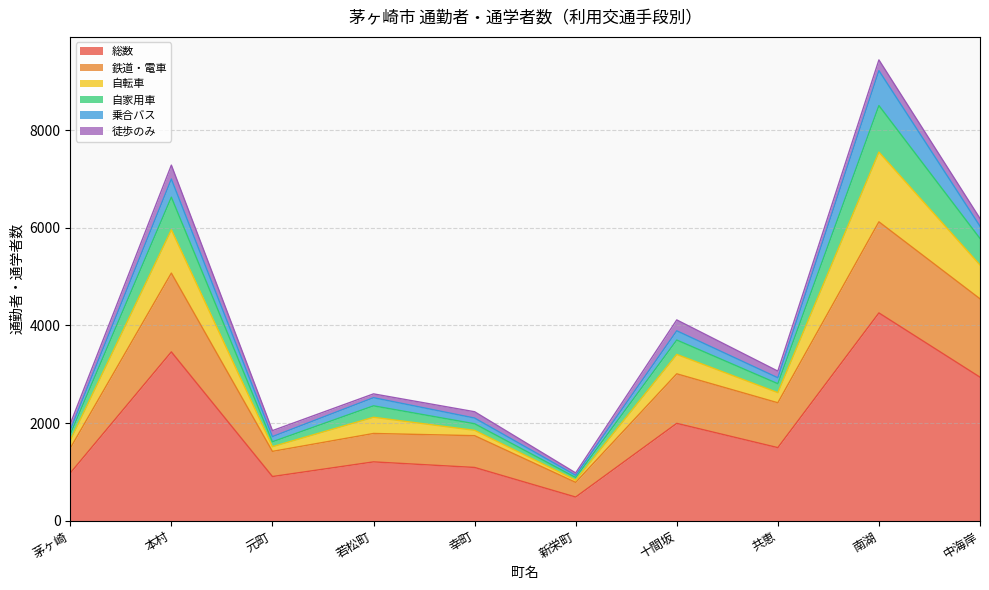

True or false: 総数 and 鉄道・電車 intersect in this chart.

False